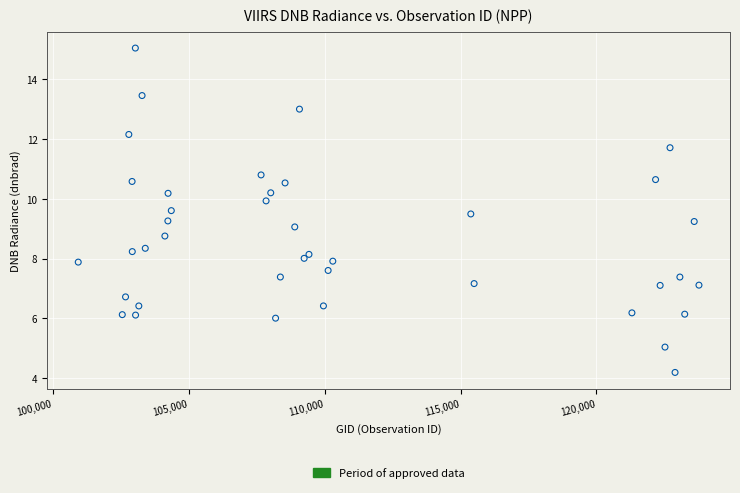

What is the range of X values (max minus min)?

22845.0